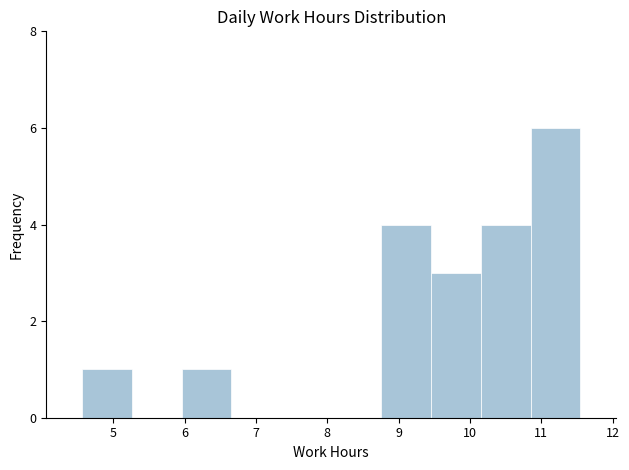

Reading left to right, list every bar in this chart as the range it spans on the x-axis followed by its height. Neither the bar edges nor the heights are printed on the chart, so give them approximately, as read against the axes.

4.6 to 5.3: 1
5.3 to 6.0: 0
6.0 to 6.7: 1
6.7 to 7.4: 0
7.4 to 8.1: 0
8.1 to 8.8: 0
8.8 to 9.5: 4
9.5 to 10.2: 3
10.2 to 10.9: 4
10.9 to 11.6: 6